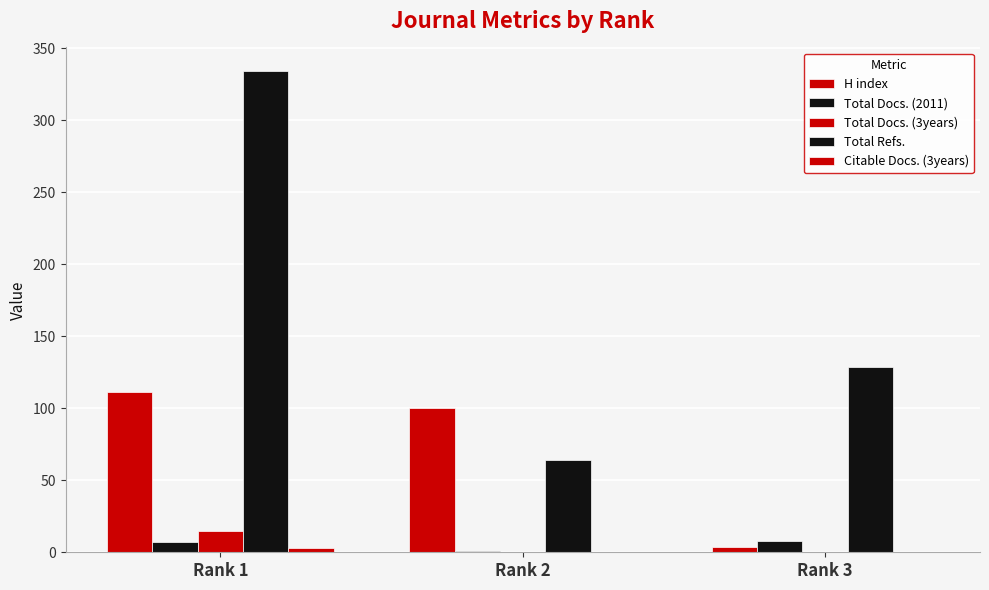

The H index series shows 6 at Rank 3. True or false?

False